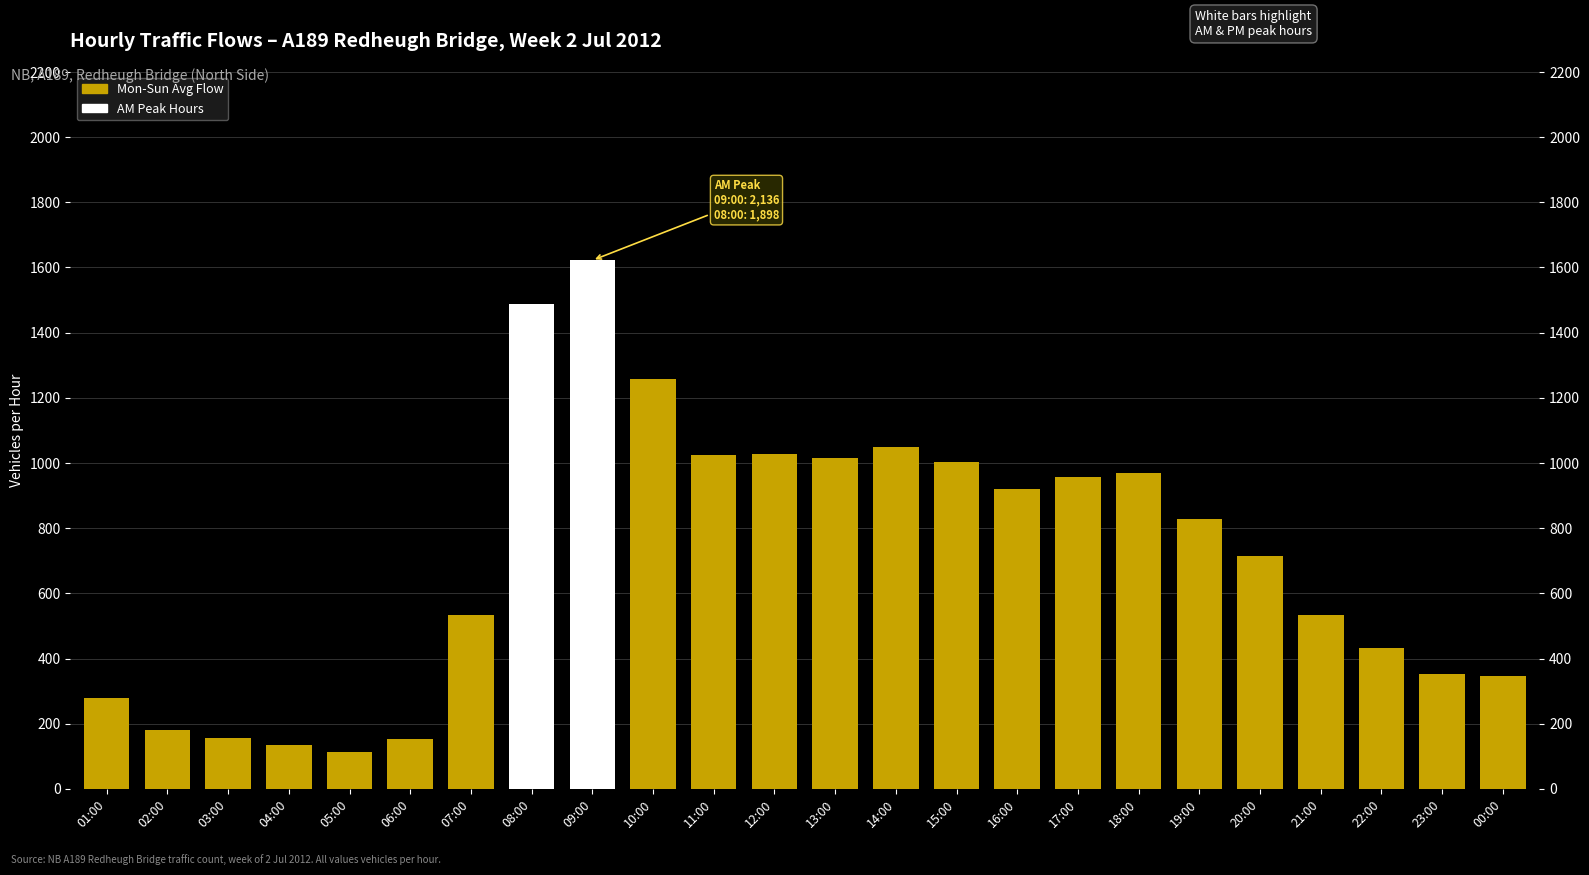

Approximately how many times larger is the value at 16:00 compared to 01:00?

3.3